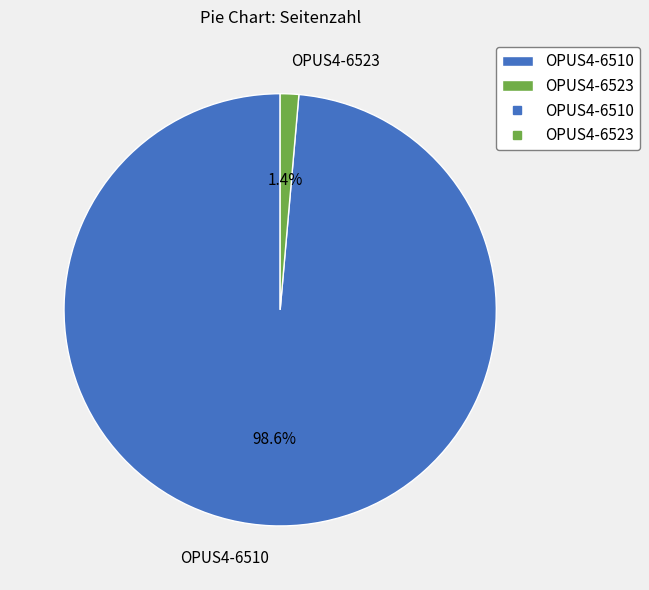

How many slices are in this pie chart?

2